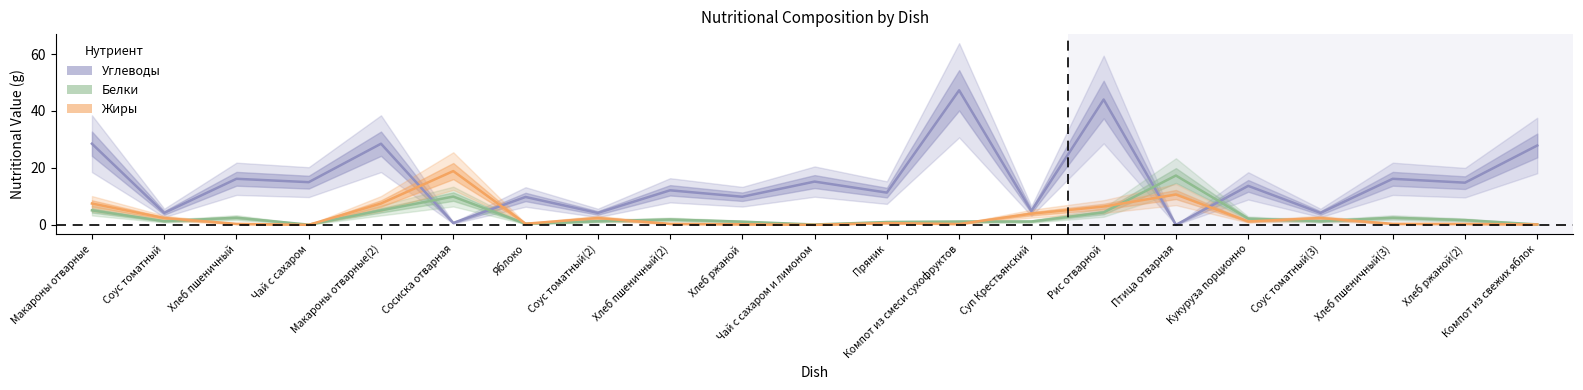

Reading left to right, transcribe all the data shown in this chart.

Углеводы: 28.5	4.2	16.2	15.0	28.5	0.7	9.8	4.2	12.1	9.9	15.2	11.3	47.3	4.9	44.0	0.0	13.7	4.2	16.2	14.8	27.9
Белки: 5.1	1.3	2.5	0.1	5.1	9.9	0.4	1.3	1.9	1.1	0.1	1.0	1.2	1.2	4.4	17.3	2.2	1.3	2.5	1.7	0.2
Жиры: 7.5	2.4	0.3	0.0	7.5	18.9	0.4	2.4	0.3	0.2	0.0	0.6	0.3	3.9	6.4	10.7	1.2	2.4	0.3	0.3	0.2